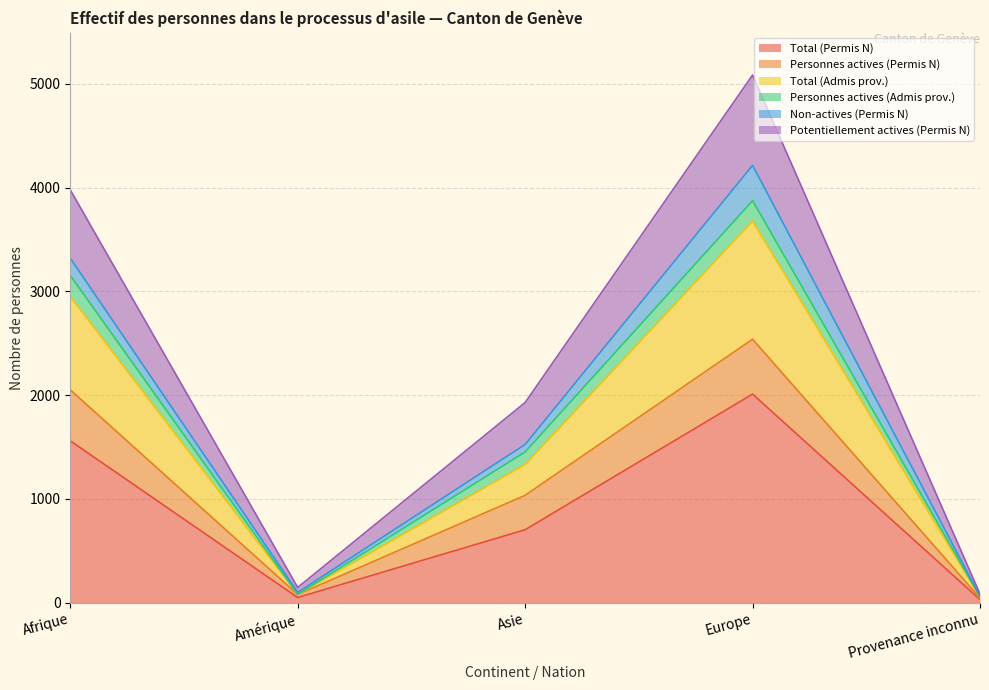

Which category has the highest value in the Total (Permis N) series?

Europe